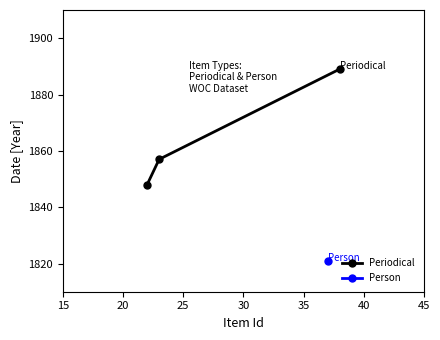

What is the average value?

1865